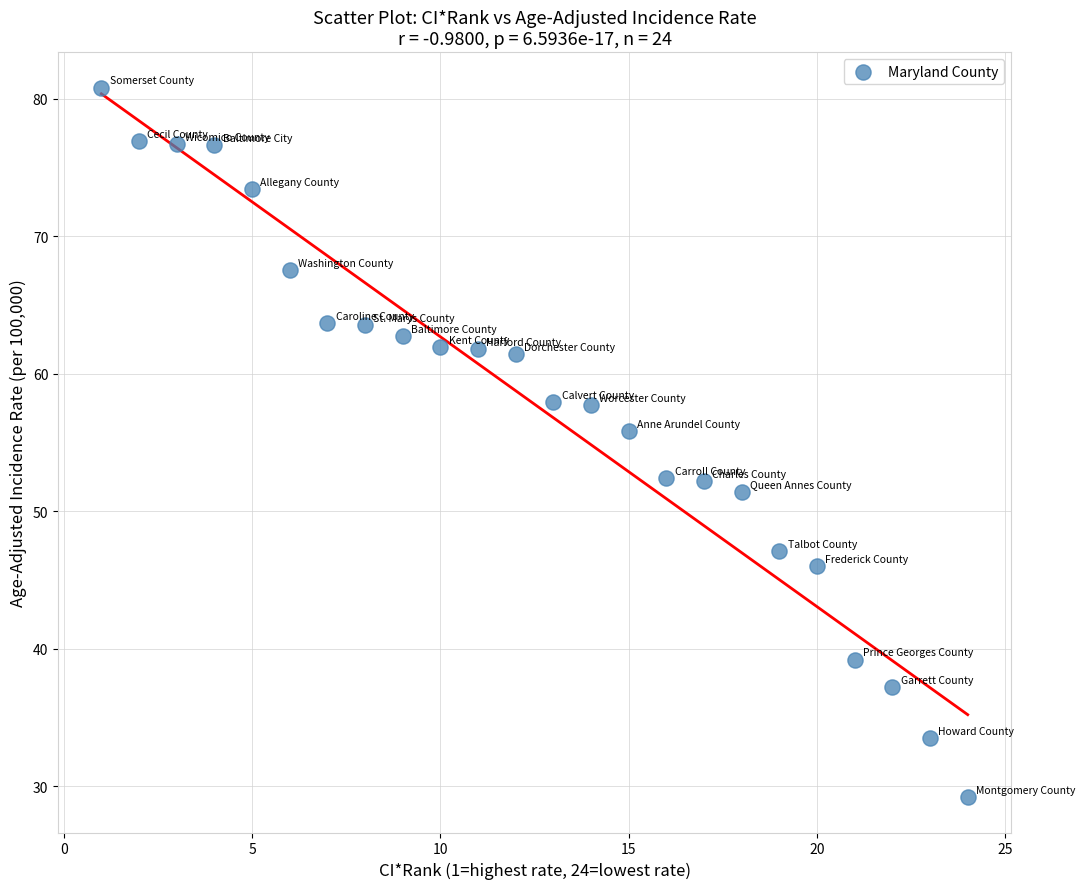

What Y value in the scatter plot is closest to 55?

55.8